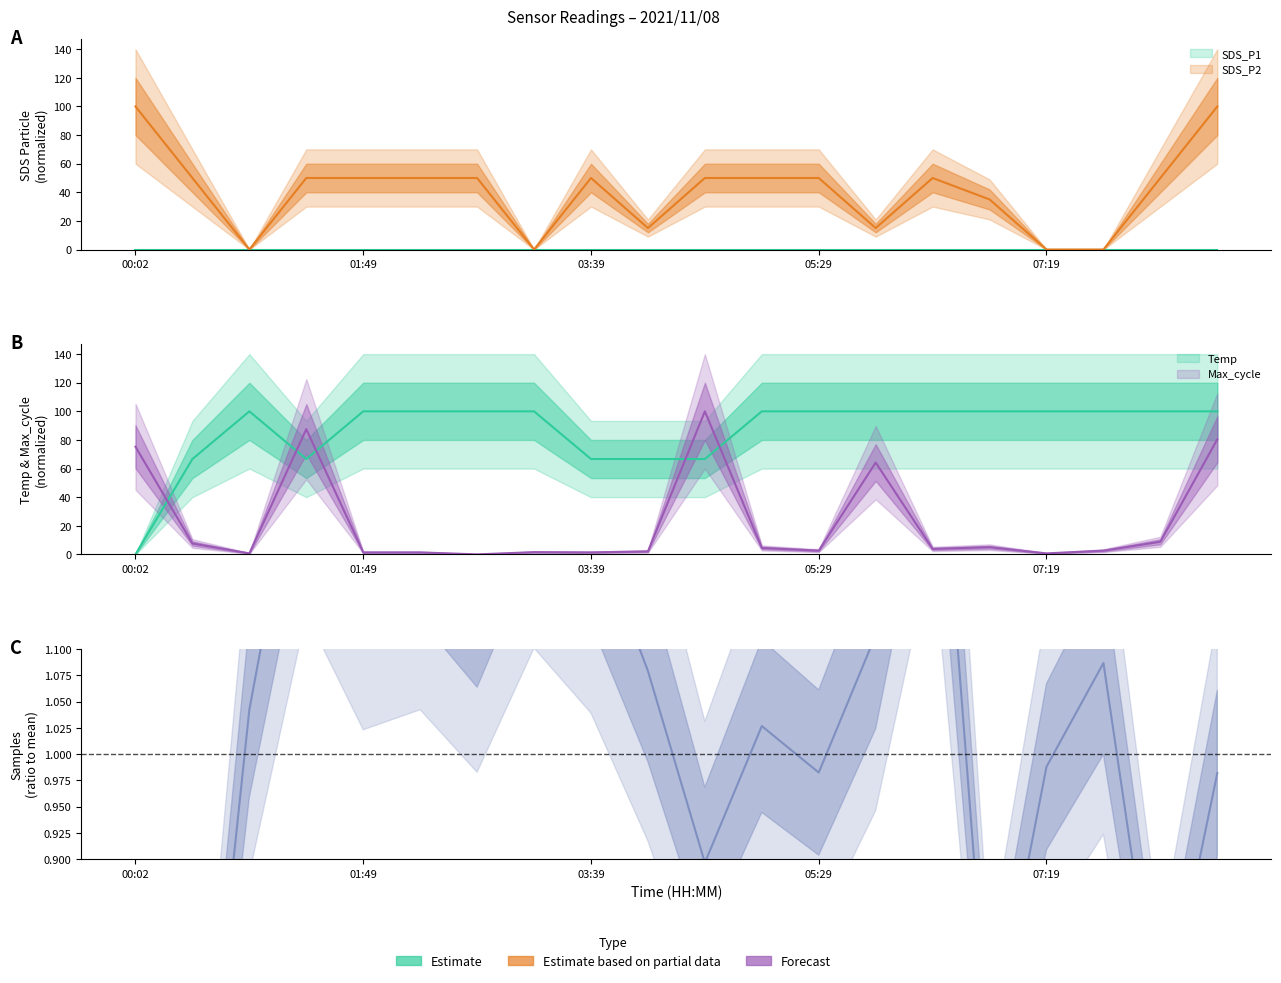

True or false: Temp and Samples_scaled cross at least once.

False